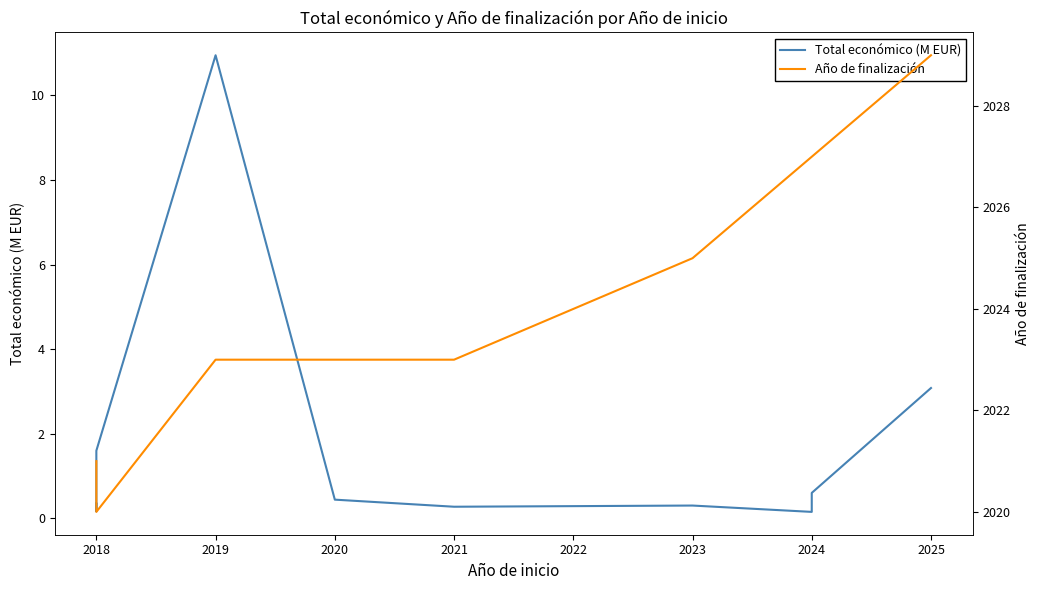

What position from the left is 2020?

4